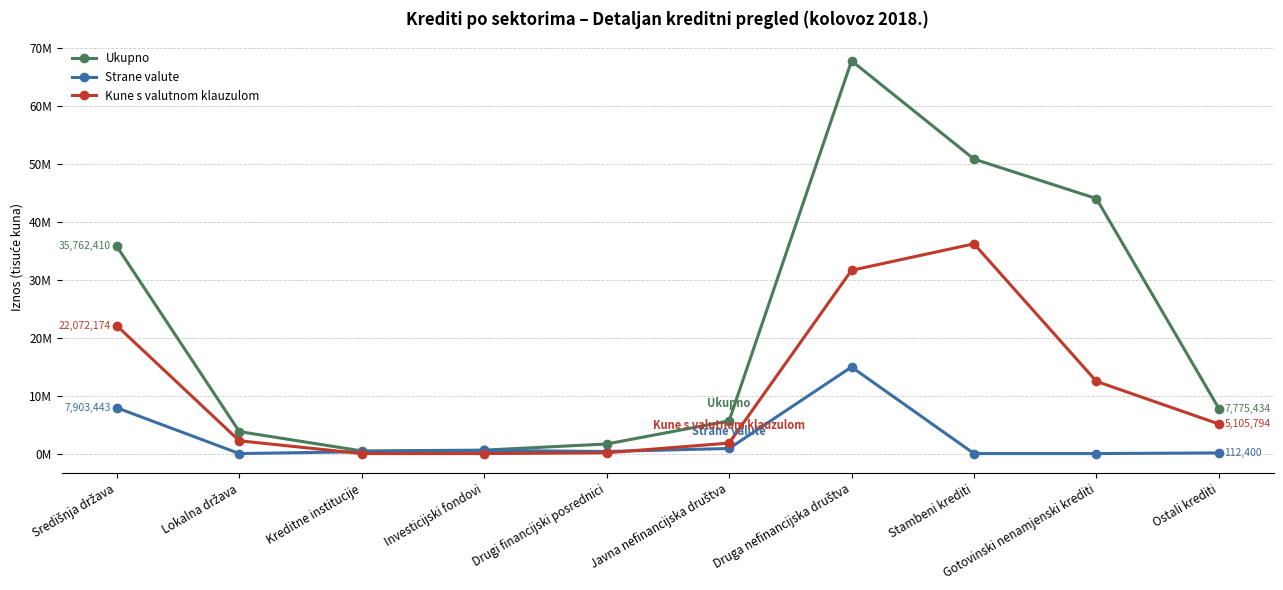

Which has a higher value, Drugi financijski posrednici or Kreditne institucije?

Drugi financijski posrednici